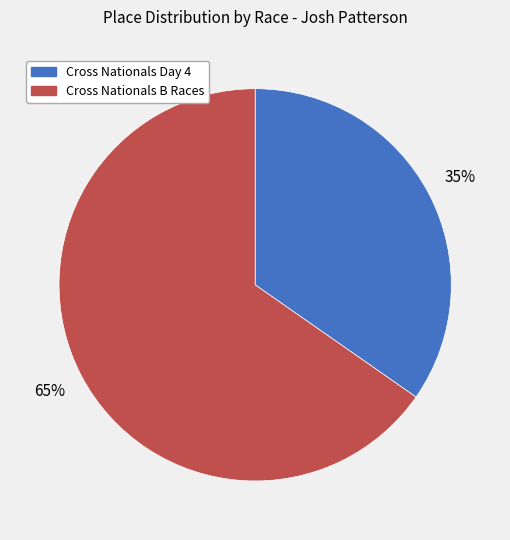

Which category accounts for the majority?

Cross Nationals B Races